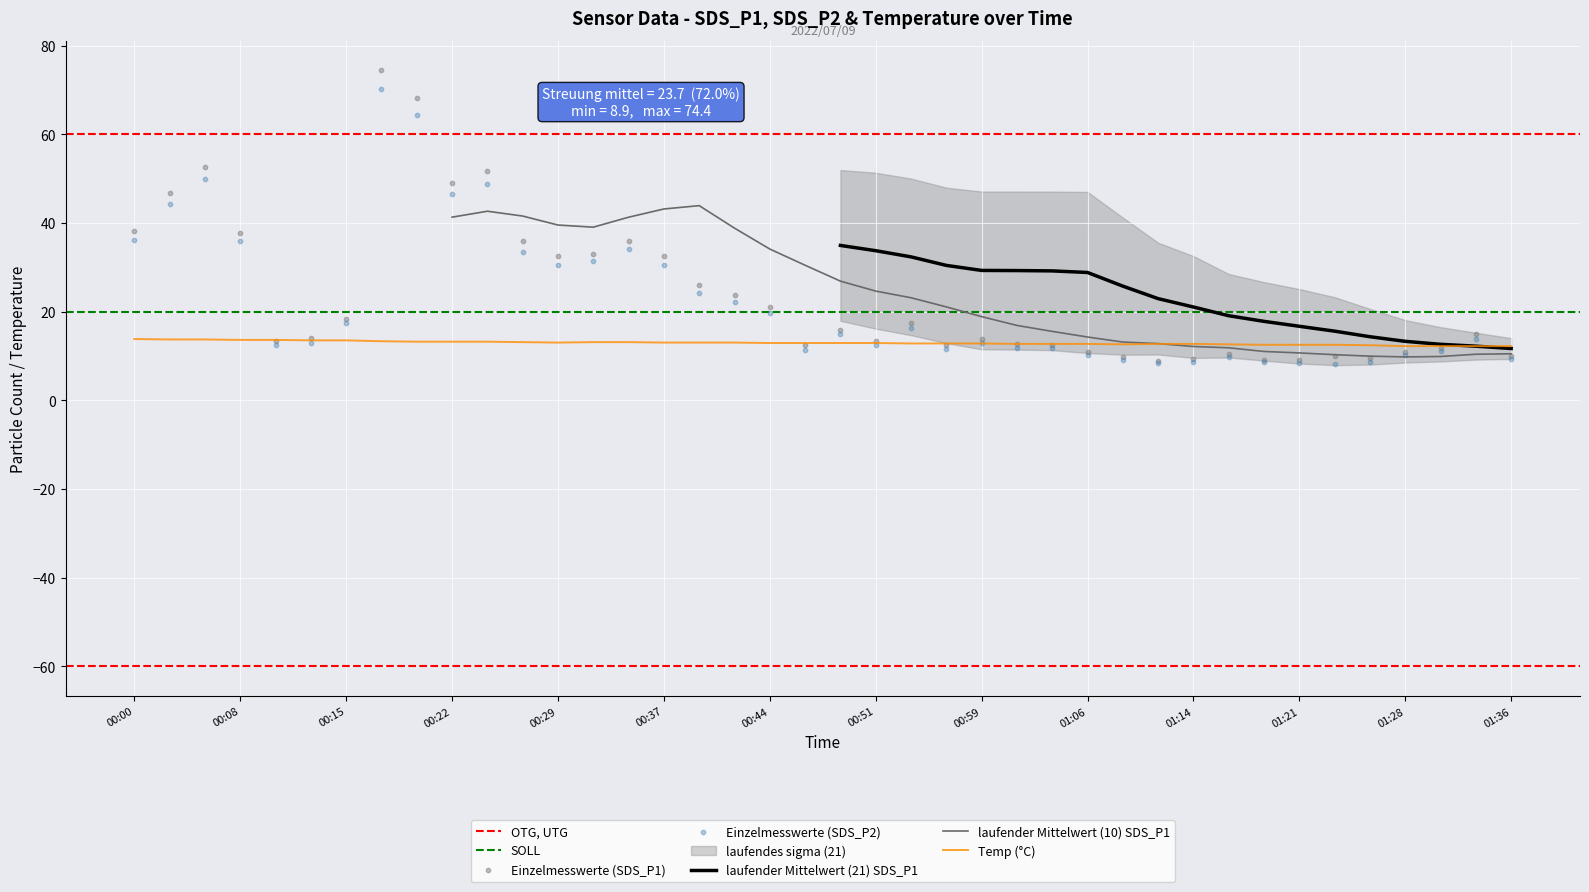

Which series reaches the maximum Y coordinate?

SDS_P1